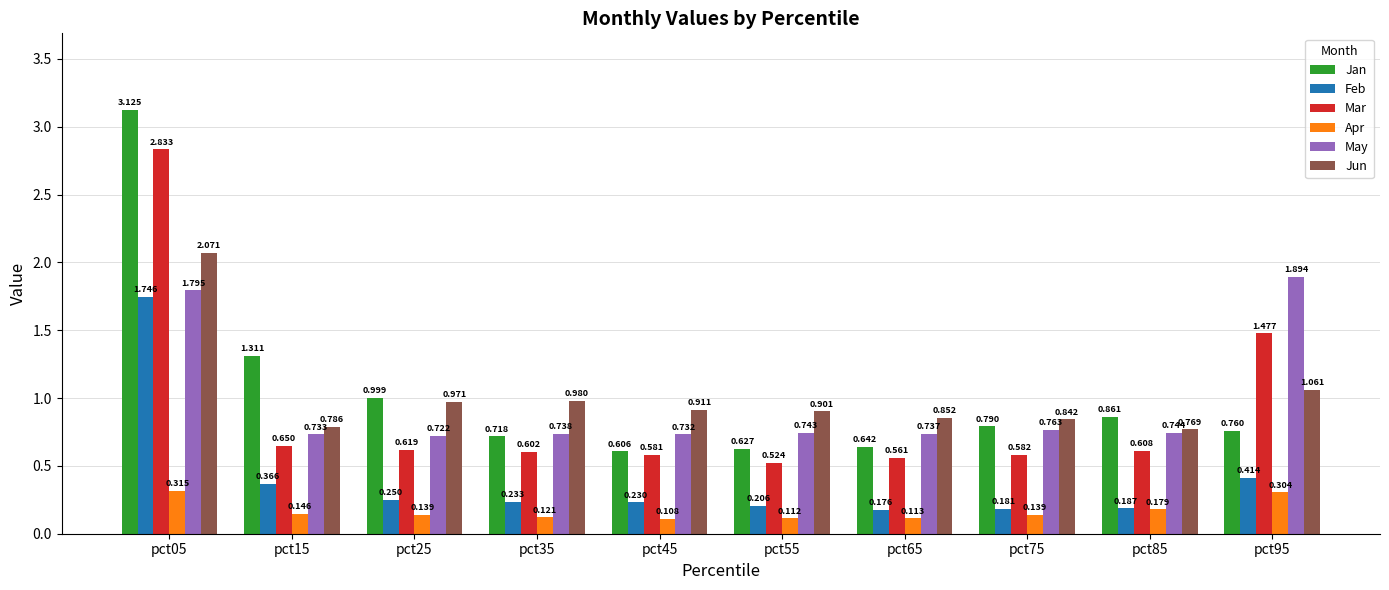

How many bars are there in each group?

6